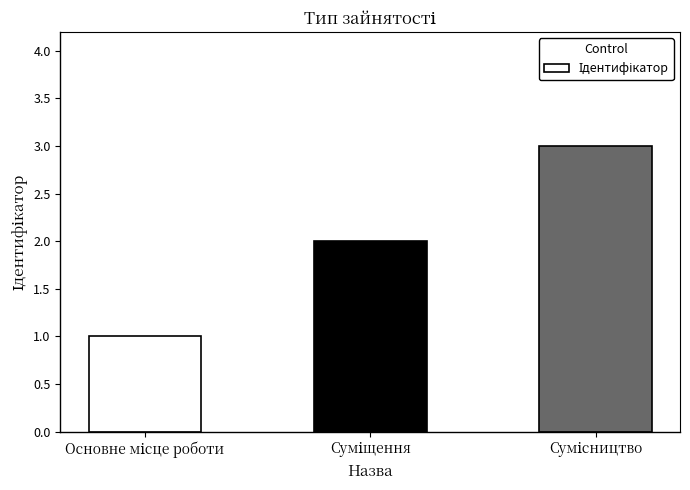

Reading left to right, list all the values displayed in this chart.

1	2	3